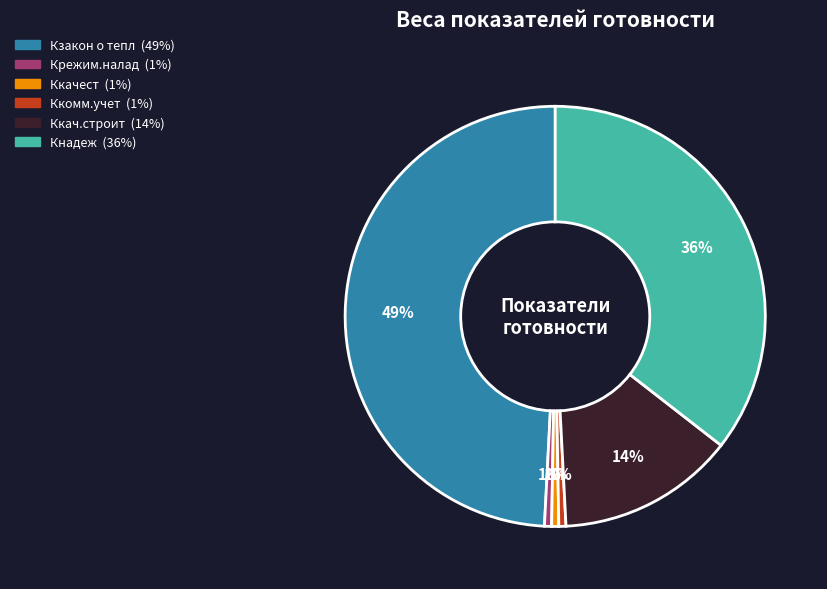

What is the largest slice in the pie chart?

Кзакон о тепл